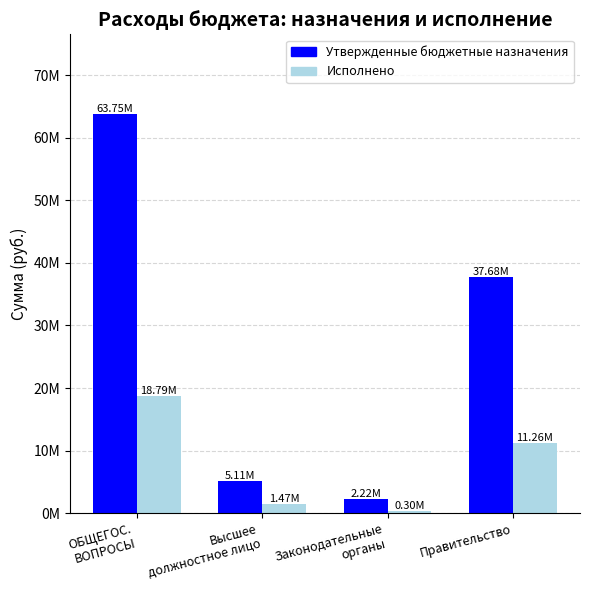

Are the bars grouped side by side (vs. stacked)?

Yes